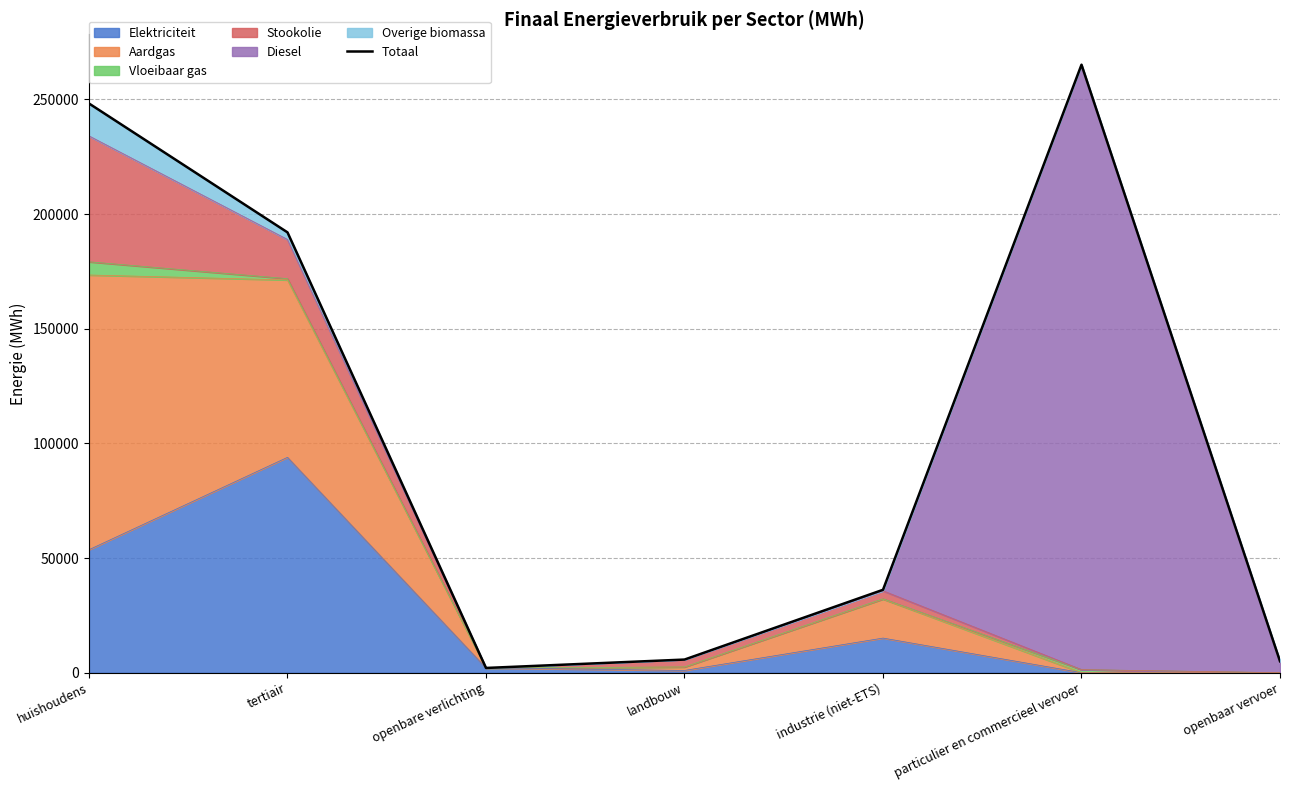

What is the value of the 1st point from the left?

248201.6